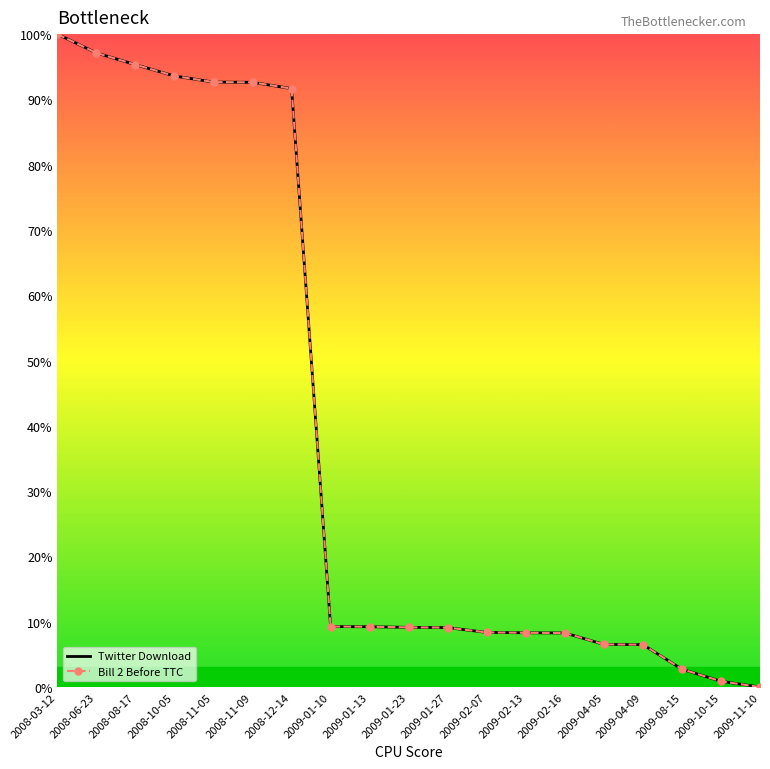

True or false: Bill 2 Before TTC and Twitter Download intersect in this chart.

False